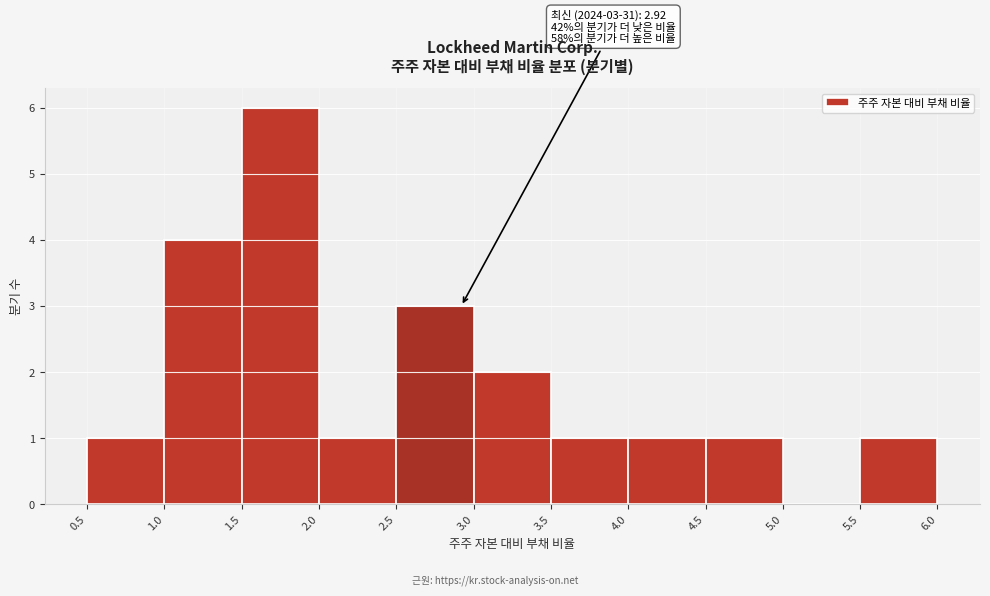

Which range on the x-axis has the tallest bar?

1.5 to 2.0